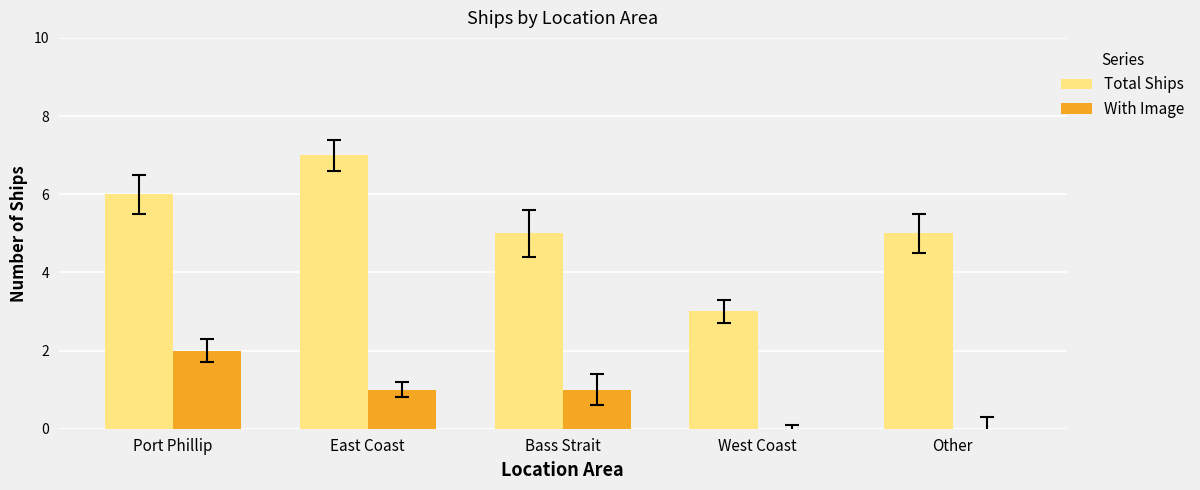

Which series has the largest total across all categories?

Total Ships